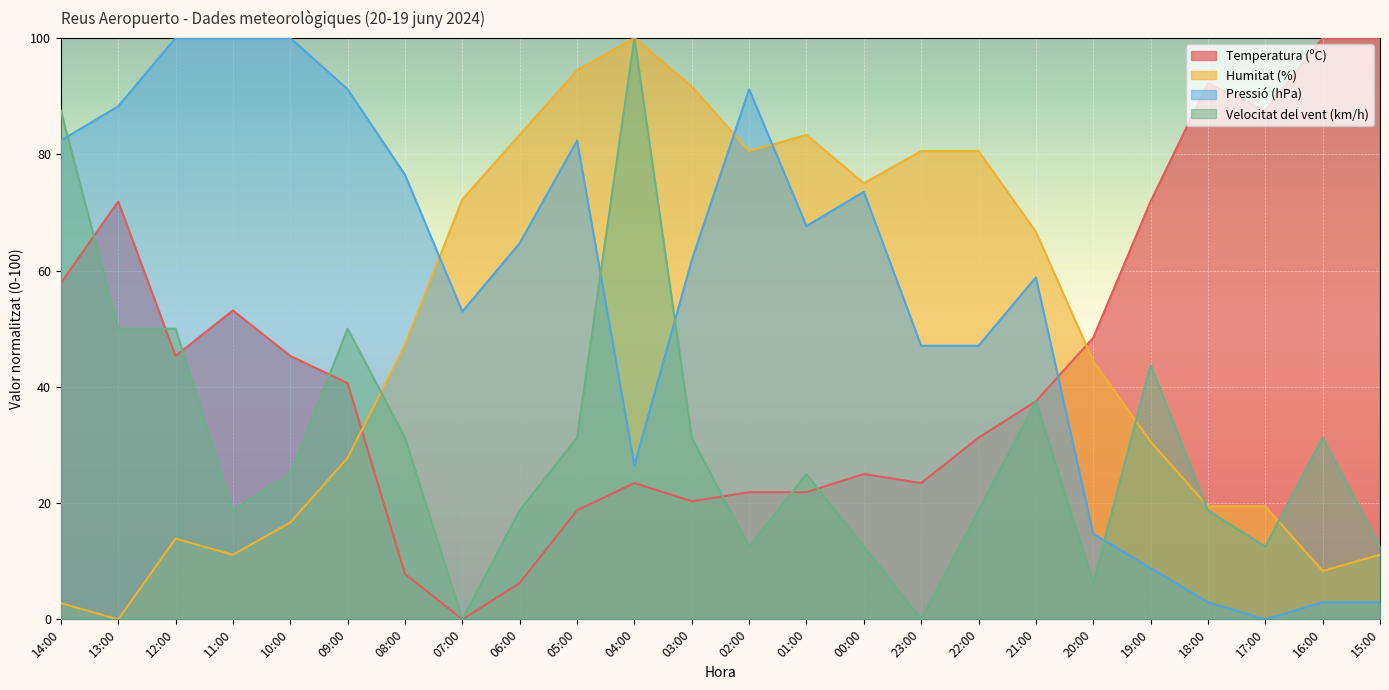

What is the sum of the Humitat (%) values at 03:00 and 00:00?

166.7